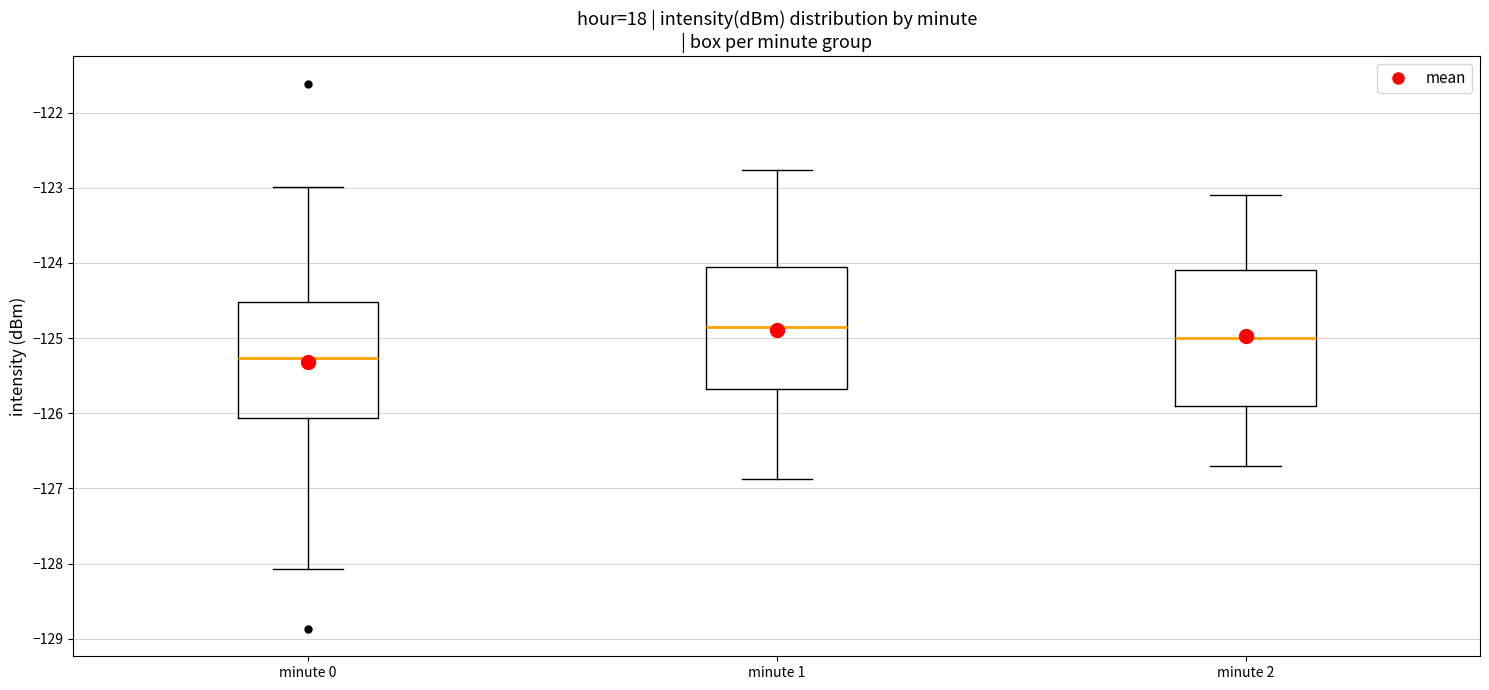

Reading left to right, transcribe this box plot: for each box, give where its median line is, the range the box spans, and where its two whiskers end, as read against the y-axis. The values are not printed on the chart, so give them approximately, as read against the axis.

minute 0: median -125.3, box -126.1 to -124.5, whiskers -128.1 to -123.0
minute 1: median -124.8, box -125.7 to -124.0, whiskers -126.9 to -122.8
minute 2: median -125.0, box -125.9 to -124.1, whiskers -126.7 to -123.1